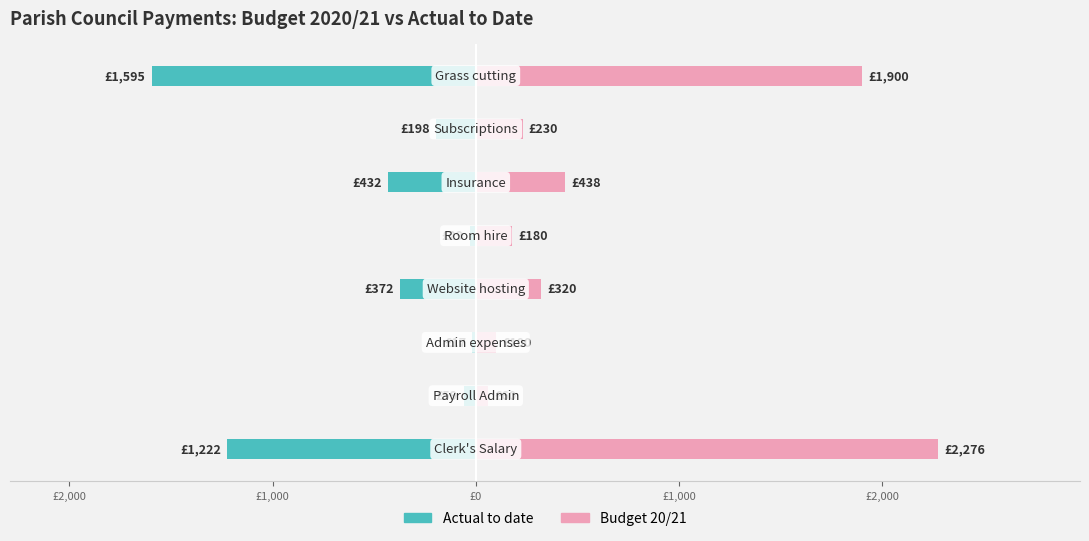

What are all the series names shown in the legend?

Actual to date, Budget 20/21